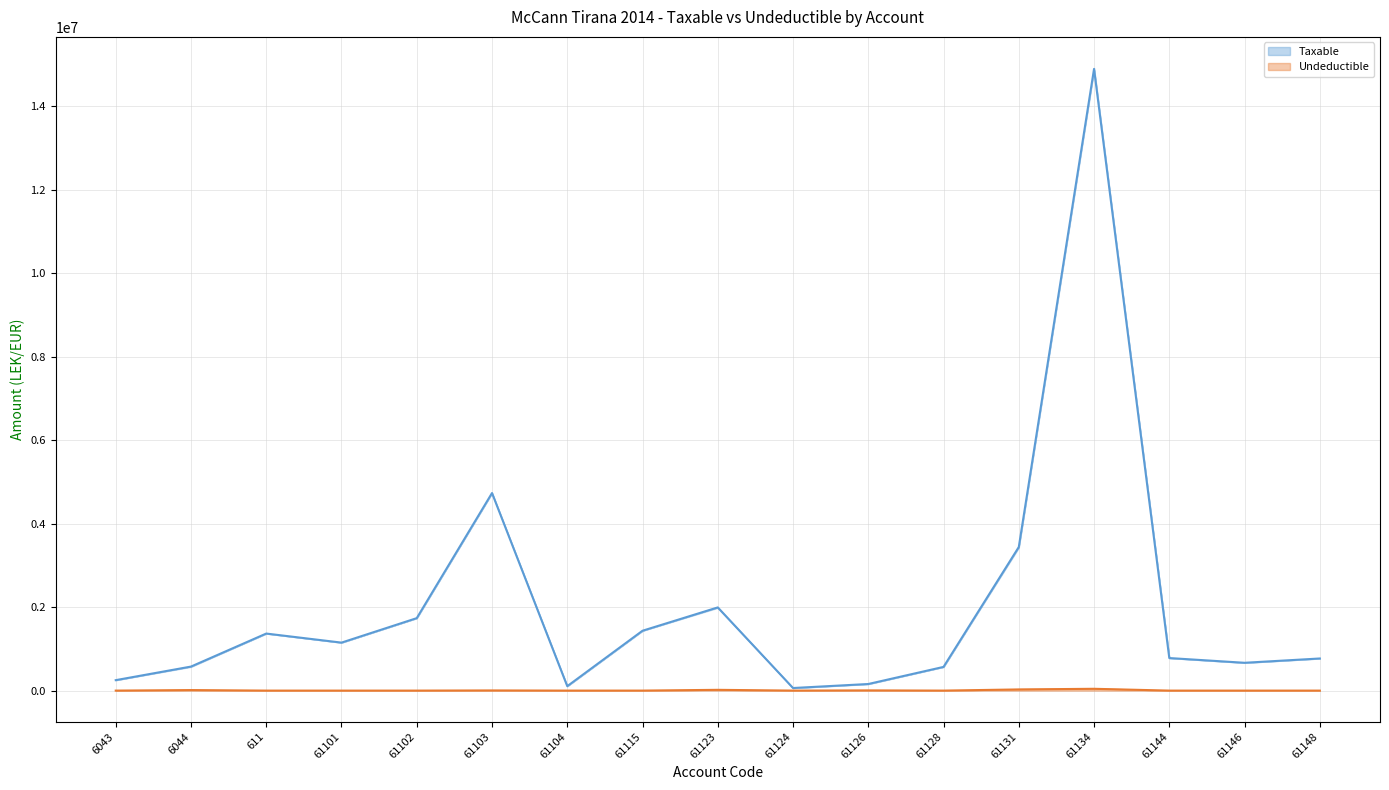

What is the spread (max minus min) of values at 6044?

562474.9